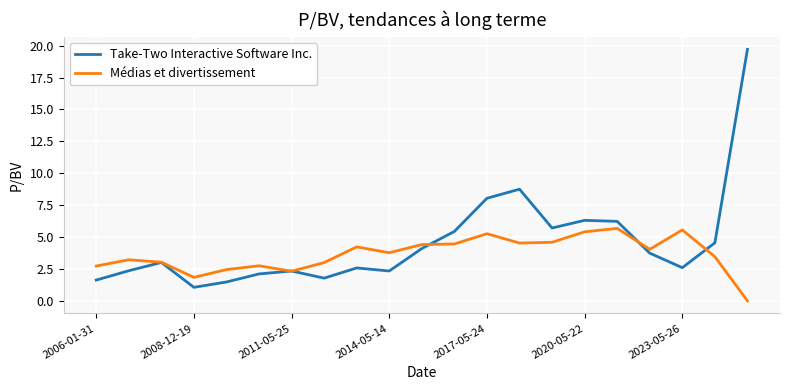

Which series has the largest range (max minus min)?

Take-Two Interactive Software Inc.